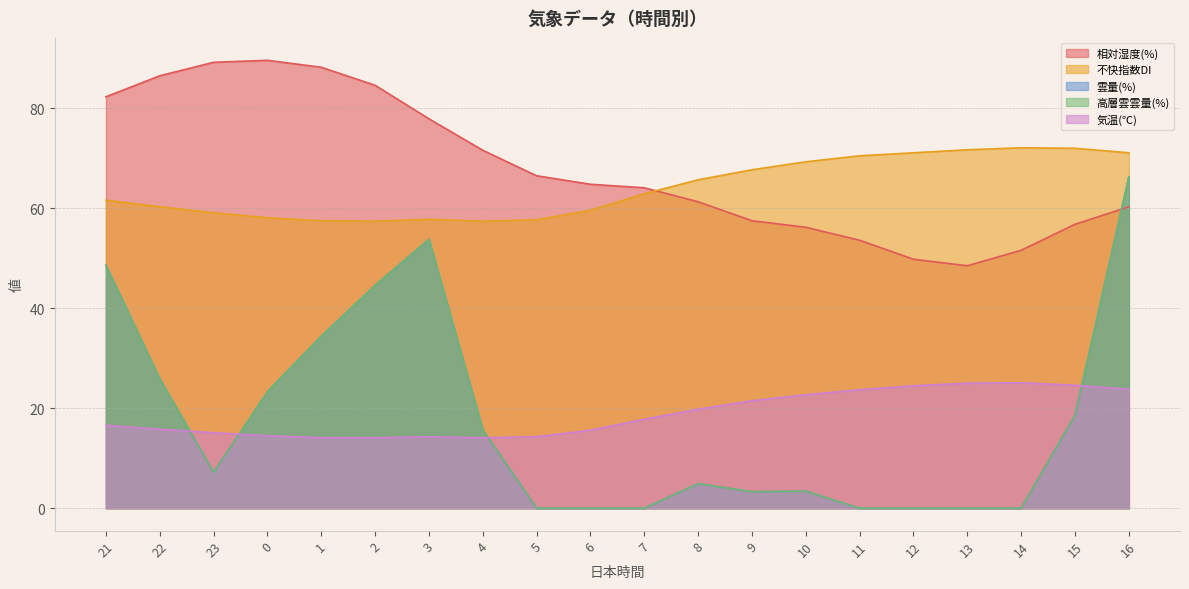

Rank the categories by 雲量(%) value from lowest to highest.

5, 6, 7, 11, 12, 13, 14, 9, 10, 8, 23, 4, 15, 0, 22, 1, 2, 21, 3, 16